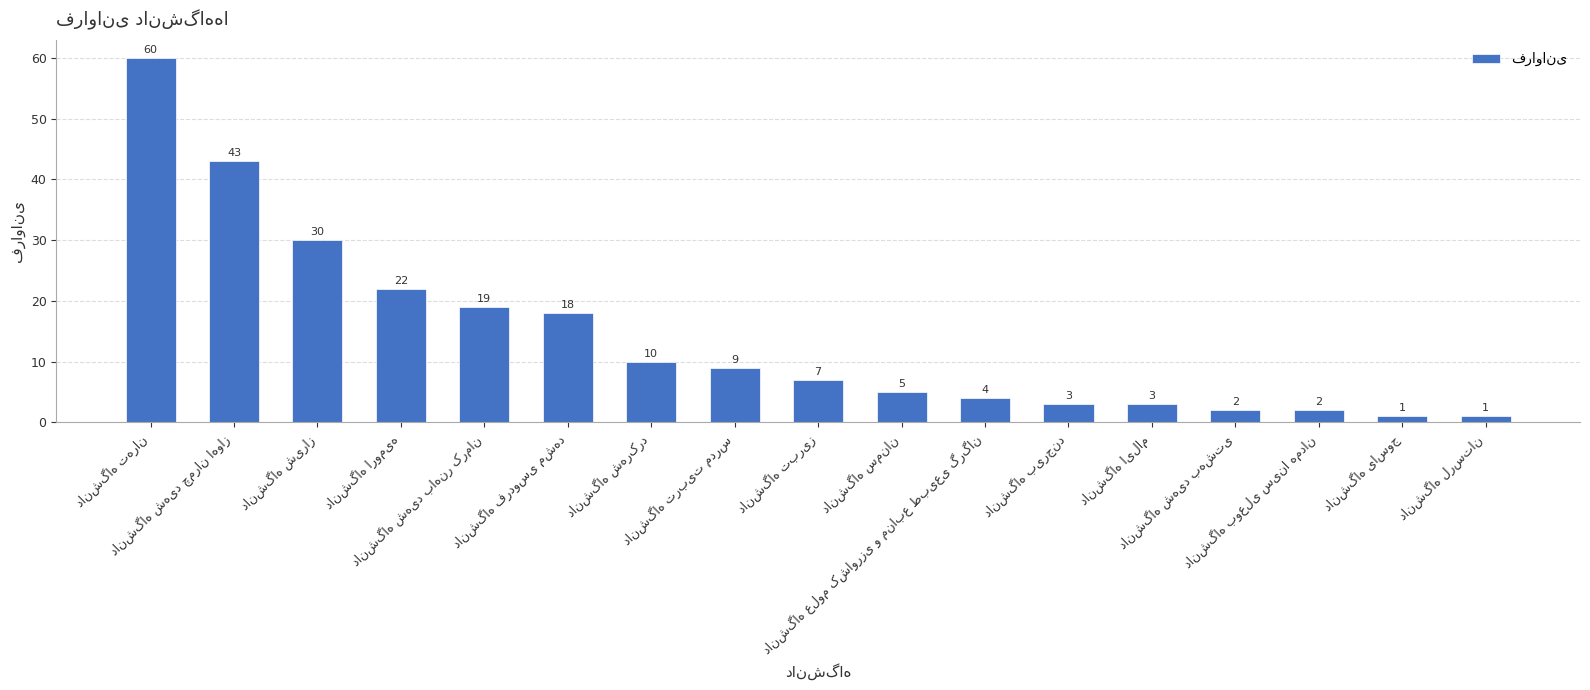

Count the number of categories in the chart.

17